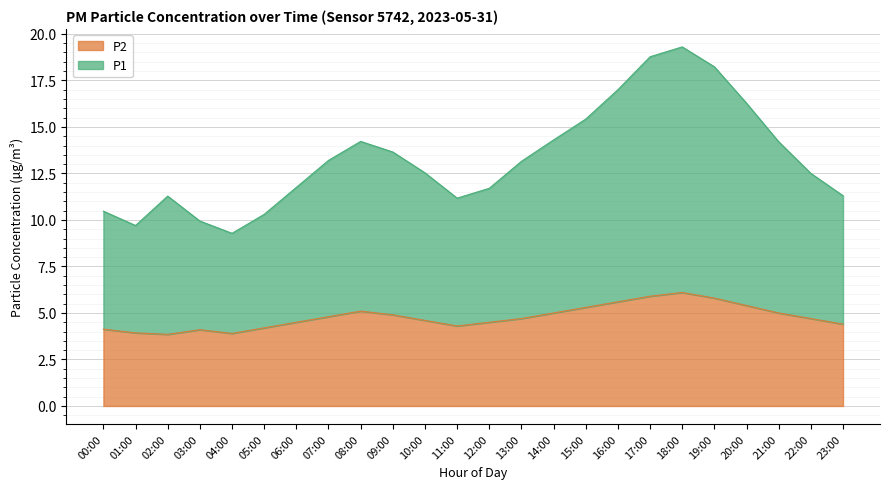

Which series has the widest spread of values?

P1